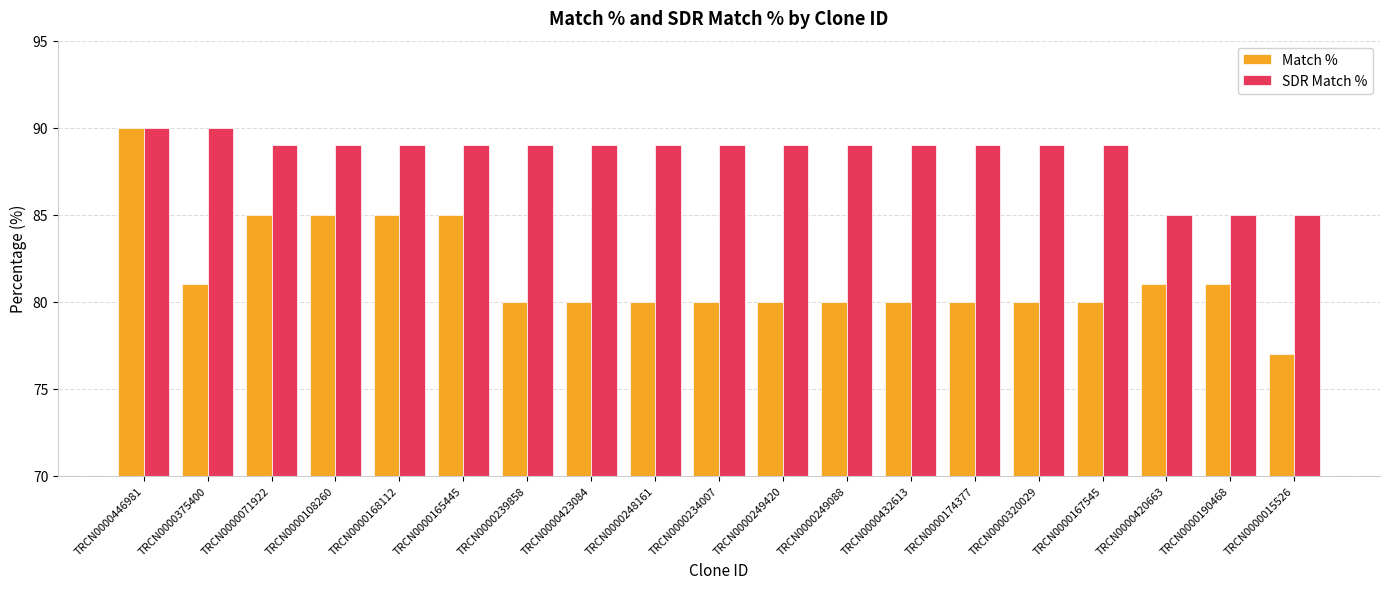

List the series in order of their overall mean, lowest first.

Match %, SDR Match %